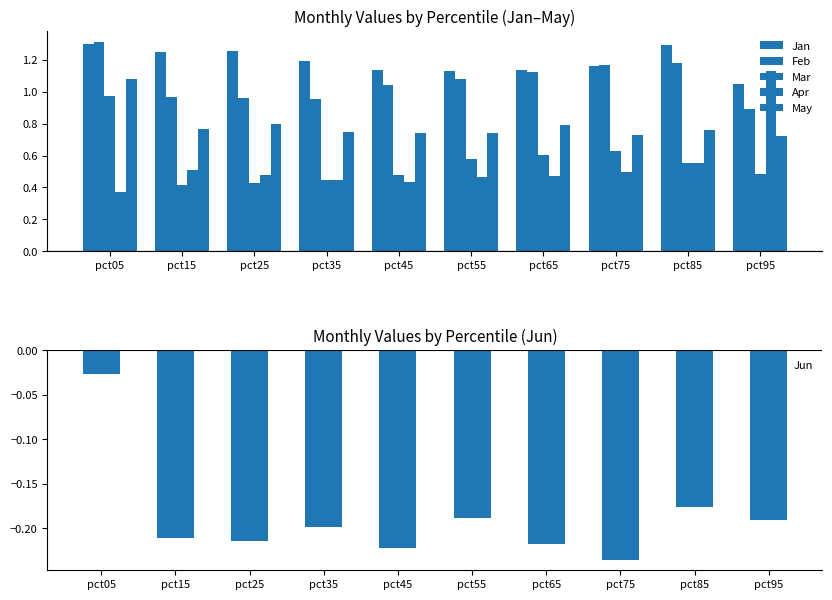

What is the minimum value for Mar?

0.4